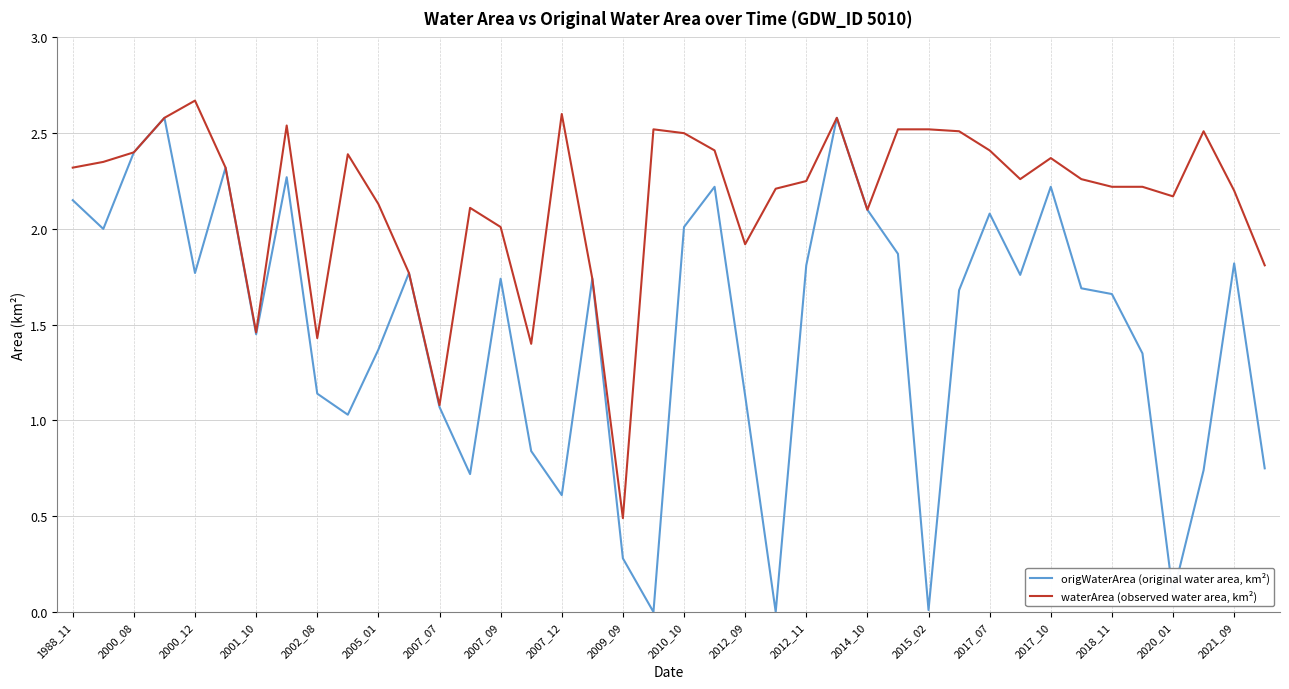

Rank the series by their average value, from highest to lowest.

waterArea (observed water area, km²), origWaterArea (original water area, km²)